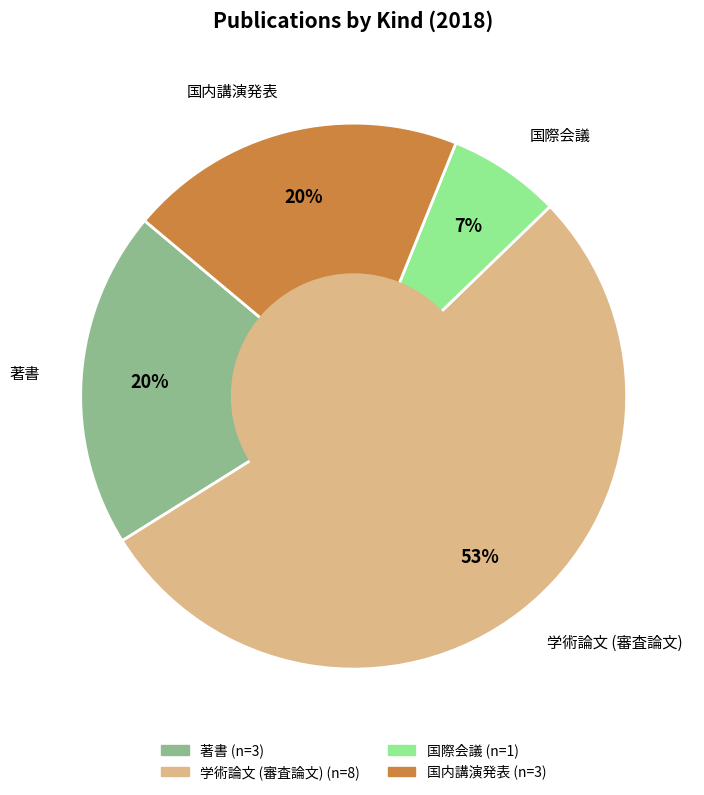

What percentage is the 国内講演発表 slice, to the nearest percent?

20%